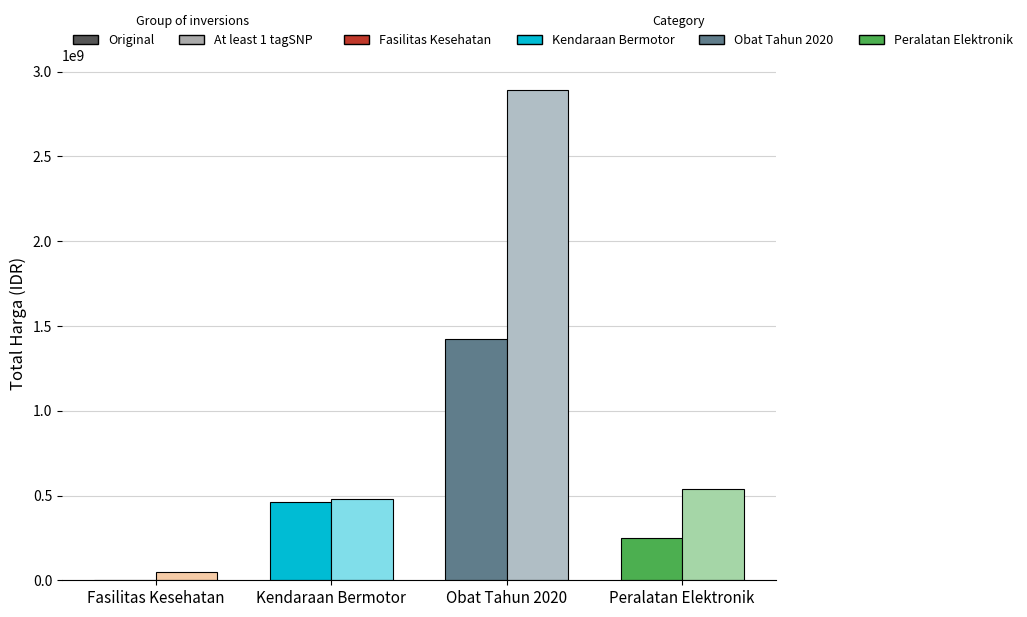

Between Peralatan Elektronik and Kendaraan Bermotor, which is larger?

Kendaraan Bermotor